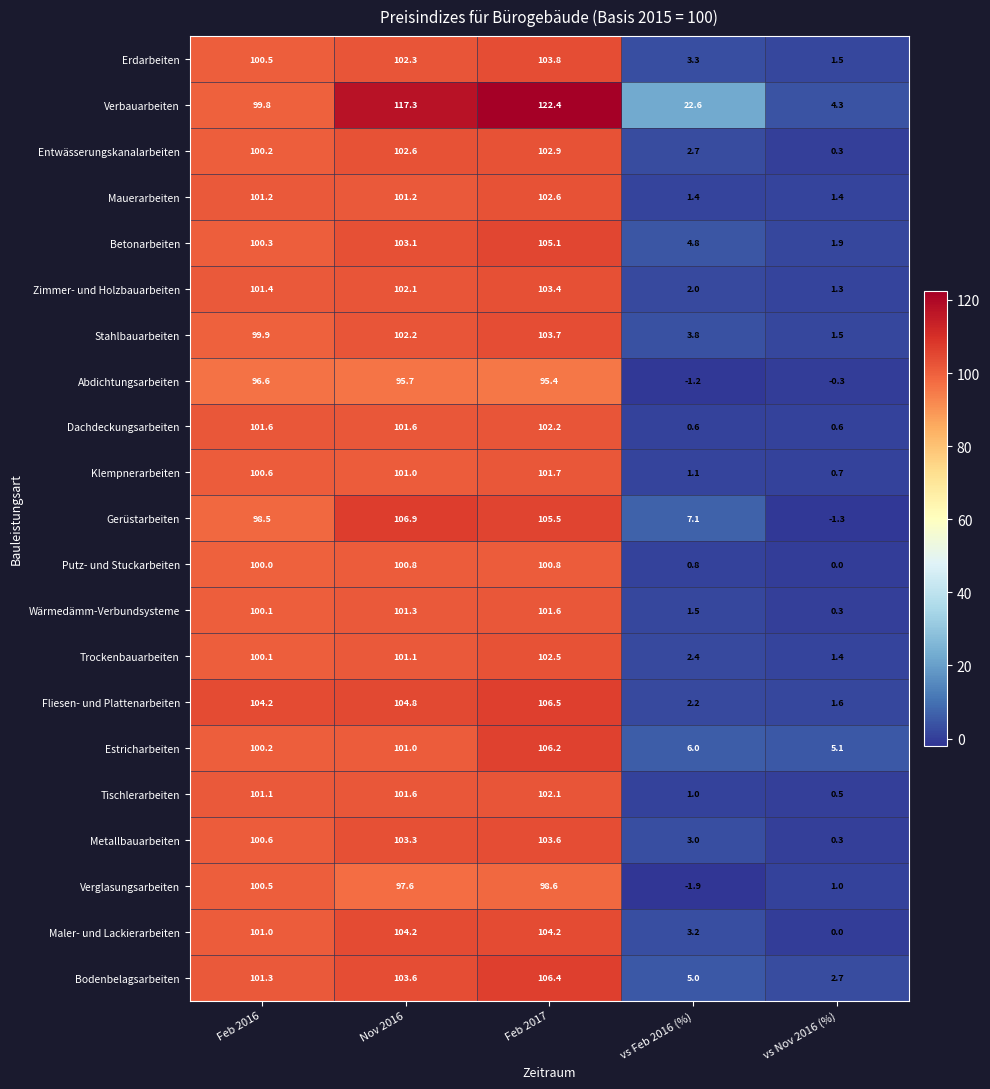

What is the sum of the Metallbauarbeiten values at vs Feb 2016 (%) and Nov 2016?

106.3